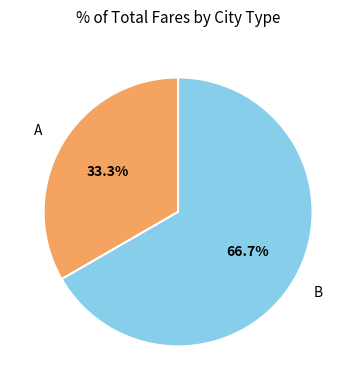

Is A the majority of the pie?

No